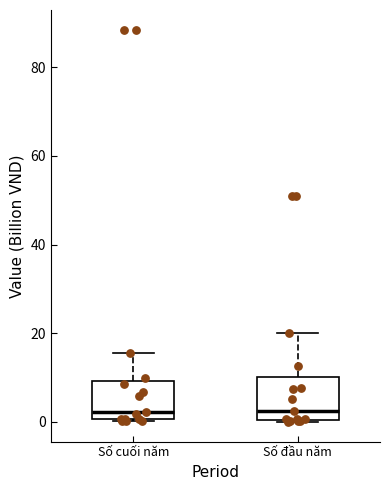

Reading left to right, transcribe this box plot: for each box, give where its median line is, the range the box spans, and where its two whiskers end, as read against the y-axis. The values are not printed on the chart, so give them approximately, as read against the axis.

Số cuối năm: median 2, box 0 to 10, whiskers 0 to 16
Số đầu năm: median 2, box 0 to 10, whiskers 0 to 20